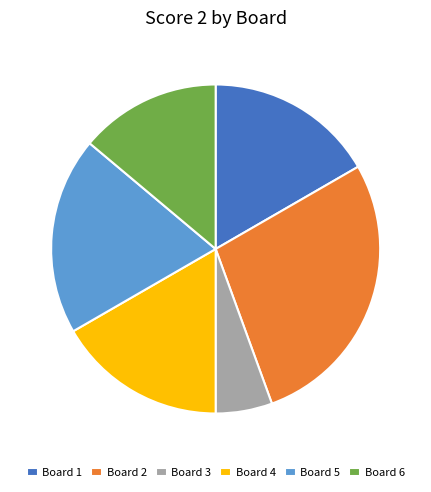

Does any single category account for the majority?

No